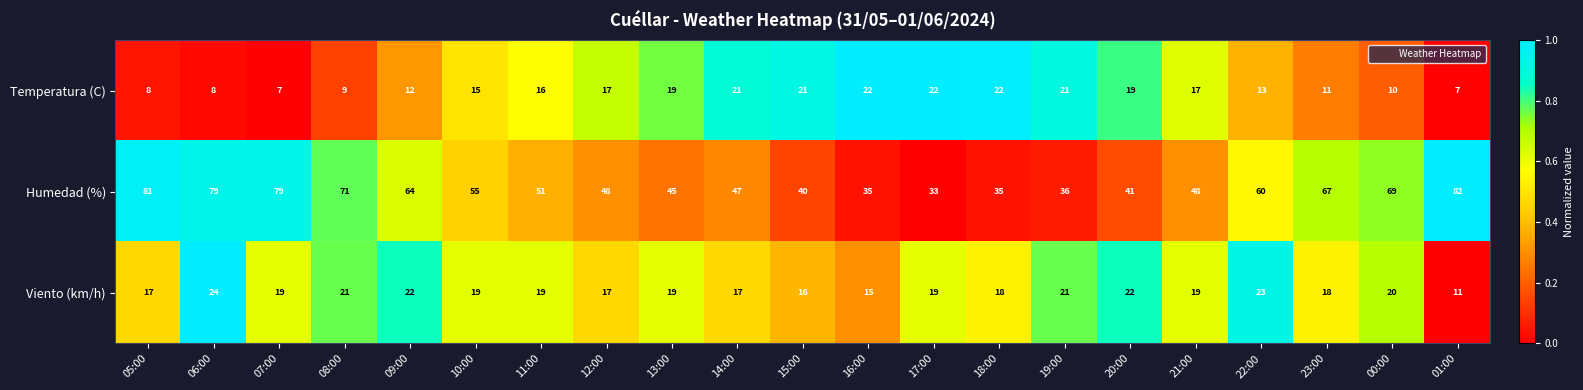

Rank the series by their maximum value, from lowest to highest.

Temperatura (C), Viento (km/h), Humedad (%)